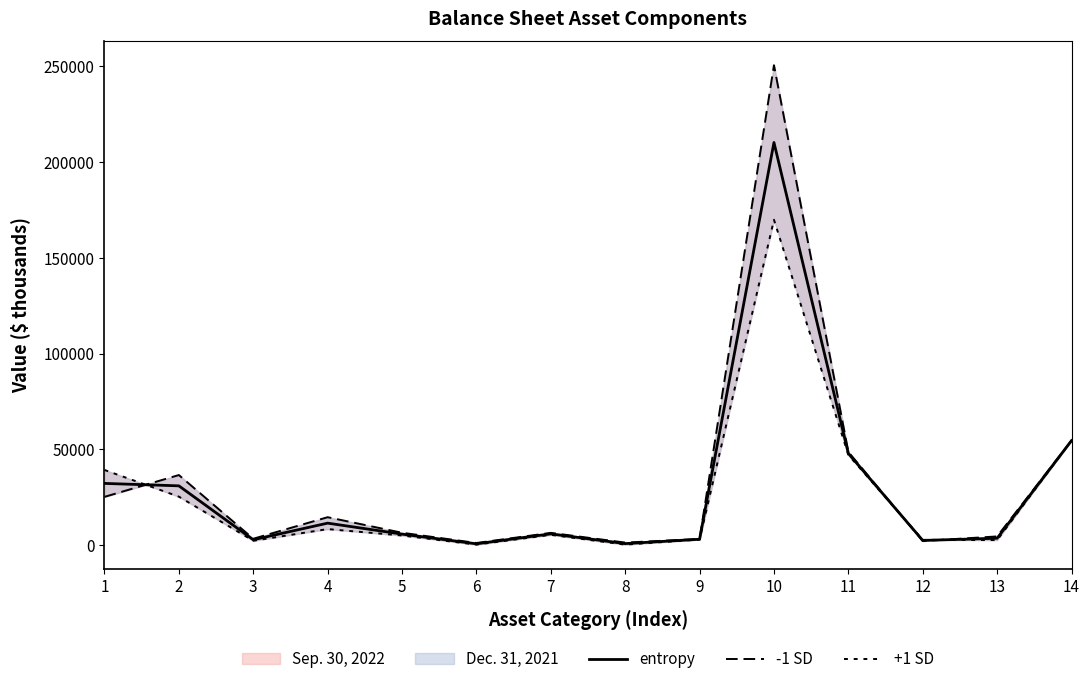

Reading right to left, extract all data points from this chart.

entropy: 14=54608.0	13=3697.5	12=2563.5	11=47929.0	10=210062.5	9=3179.0	8=908.5	7=5997.5	6=805.0	5=5856.5	4=11580.0	3=2917.5	2=31025.5	1=32300.0
-1 SD: 14=54608.0	13=4655.0	12=2266.0	11=48708.0	10=250355.0	9=3333.0	8=1435.0	7=6513.0	6=1224.0	5=6570.0	4=14676.0	3=3442.0	2=36660.0	1=25286.0
+1 SD: 14=54608.0	13=2740.0	12=2861.0	11=47150.0	10=169770.0	9=3025.0	8=382.0	7=5482.0	6=386.0	5=5143.0	4=8484.0	3=2393.0	2=25391.0	1=39314.0